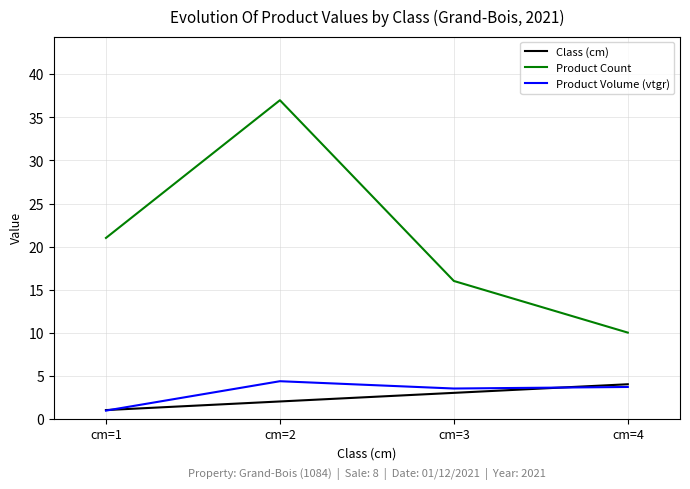

What is the difference between the highest and lowest values at cm=1?

20.1